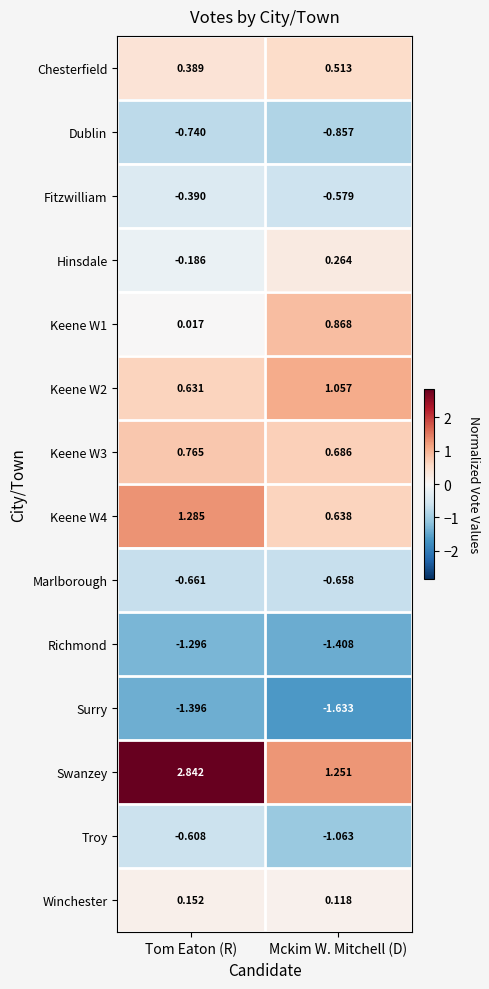

Where is Fitzwilliam nearest to the value 0?

Tom Eaton (R)